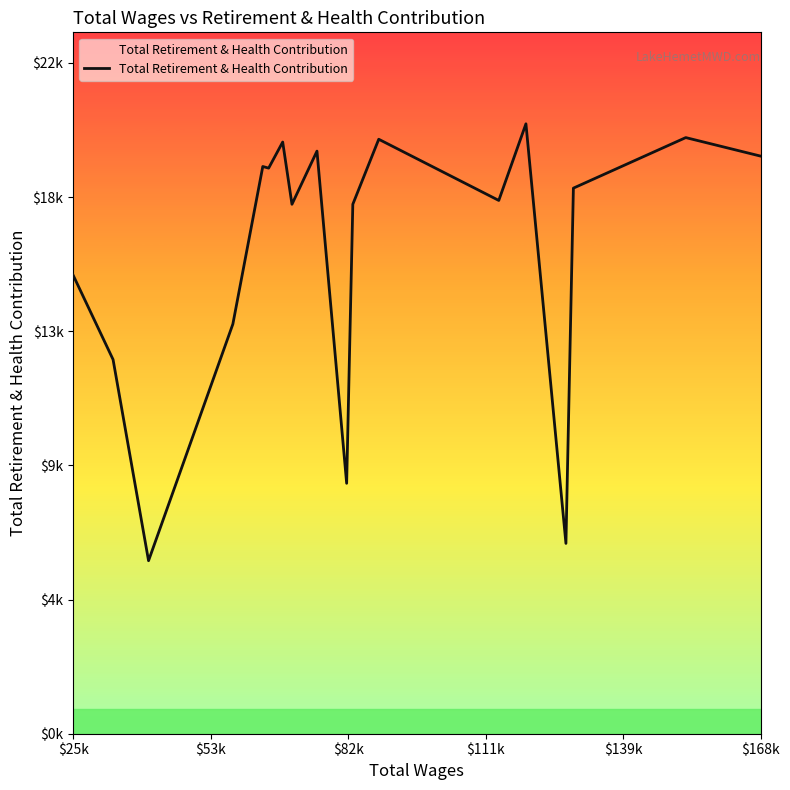

What is the minimum value shown in the chart?

5815